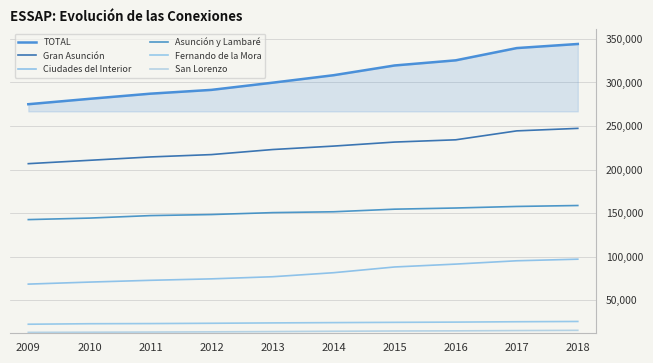

What is the highest value of the Gran Asunción series?

247280